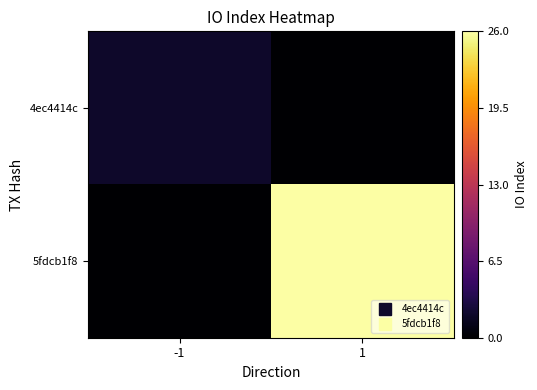

What is the total value across all series at -1?

2